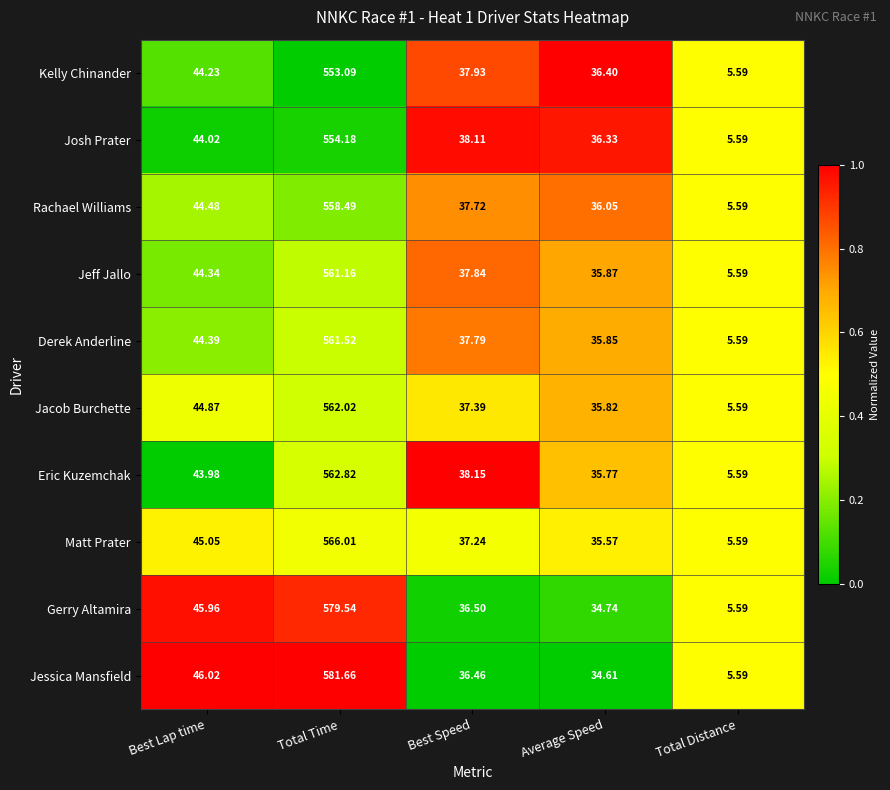

Where does the Jessica Mansfield series first go above 36?

Best Lap time